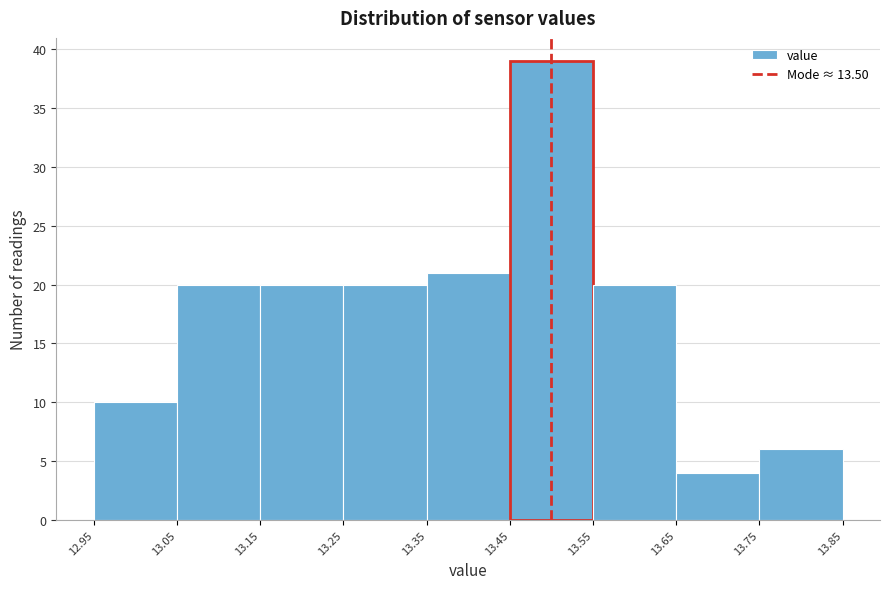

What is the height of the bar covering 12.95 to 13.05 on the x-axis? The values are not printed on the chart, so give them approximately, as read against the axis.

10